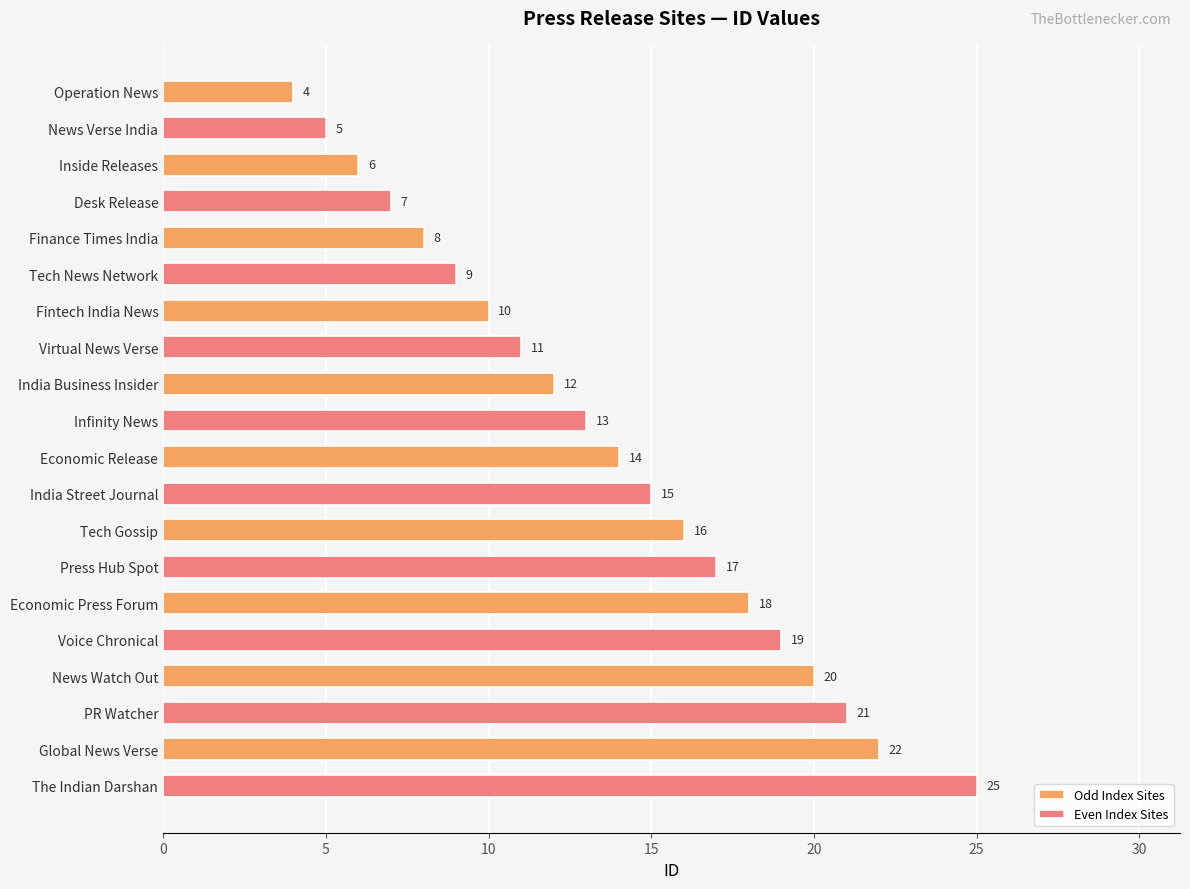

What is the average value of the Odd Index Sites series?

13